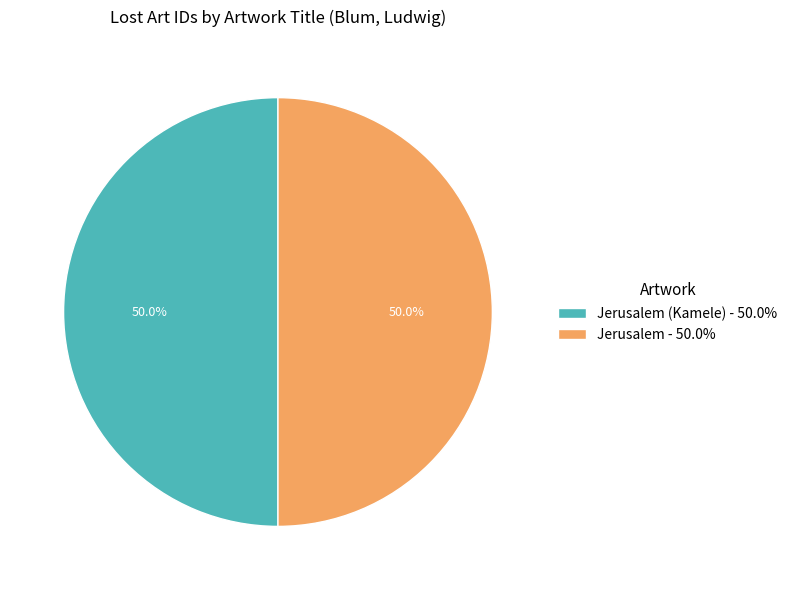

Approximately how many times larger is the value at Jerusalem - 50.0% compared to Jerusalem (Kamele) - 50.0%?

1.0